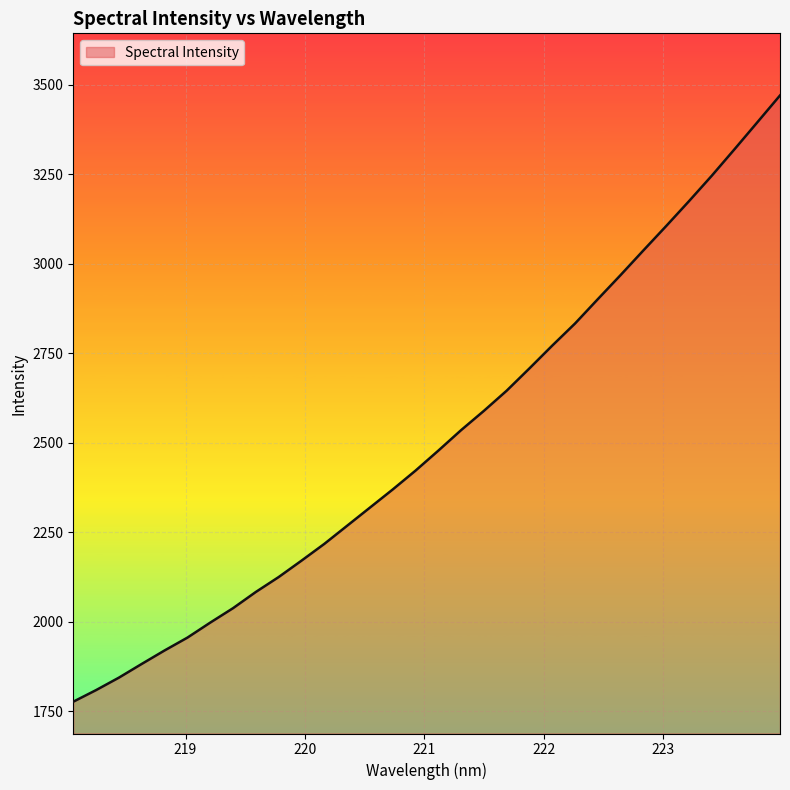

What is the difference between the maximum and minimum values?

1693.4